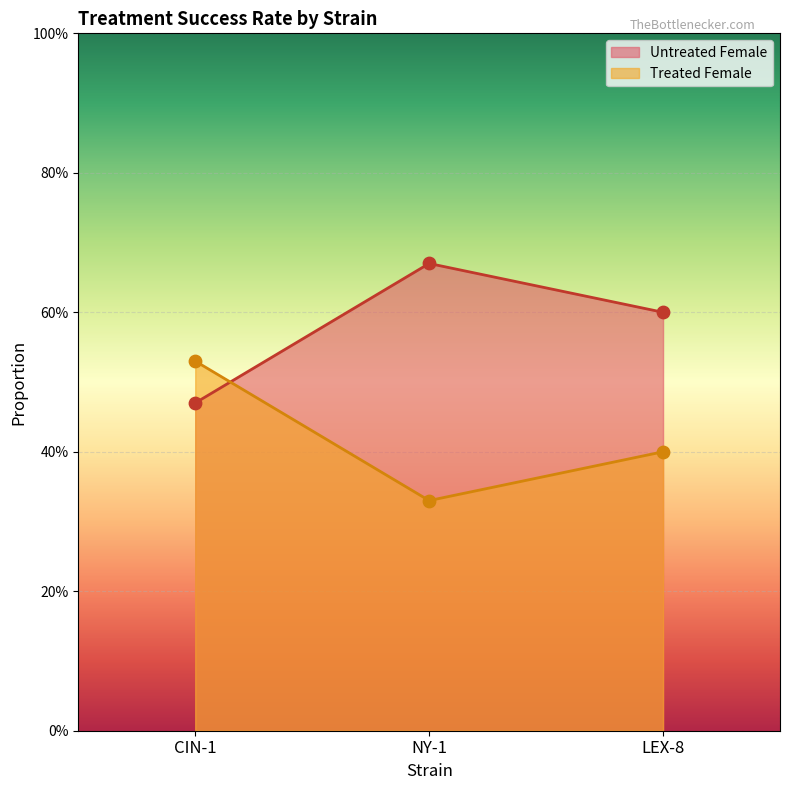

What are all the series names shown in the legend?

Untreated Female, Treated Female